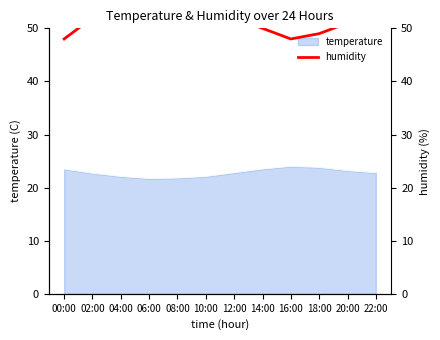

What is the minimum value for temperature?

21.7